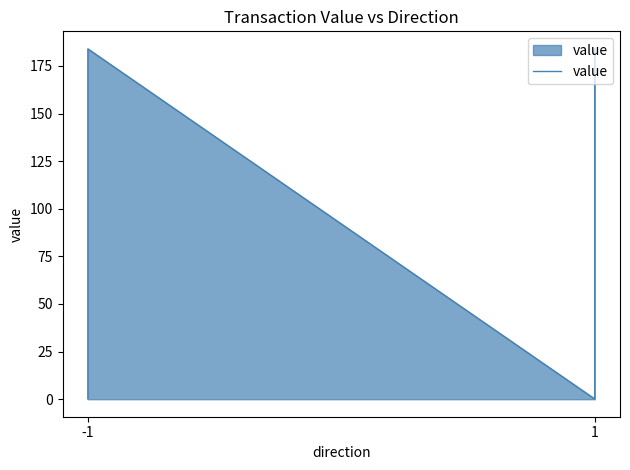

How many interior local valleys (lower than both neighbors) does the data have?

1